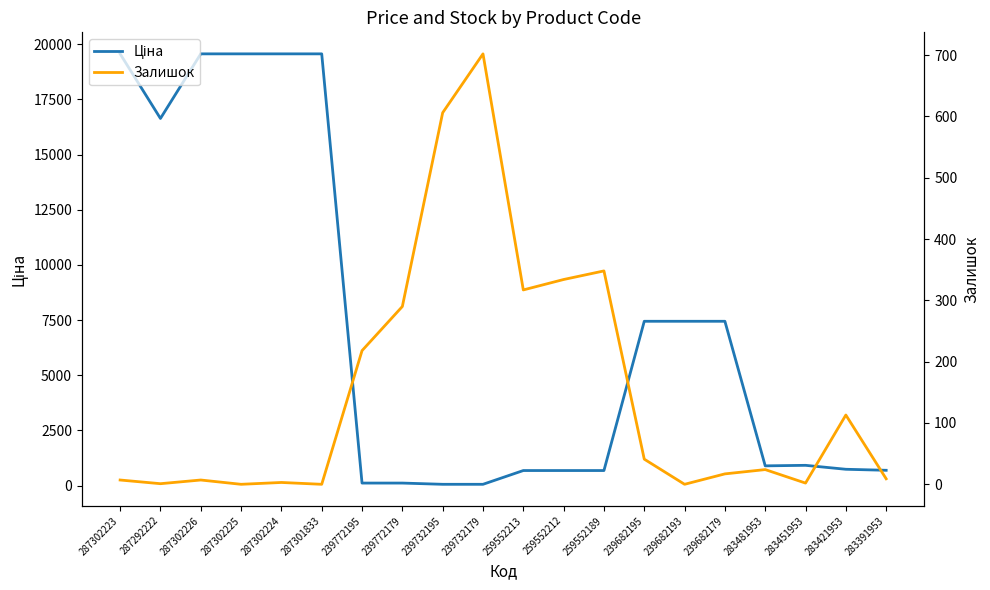

Is it true that Залишок equals 41.0 at 239682195?

True